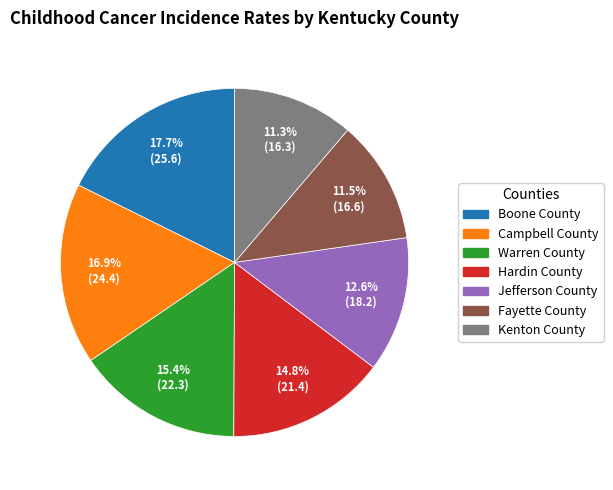

To the nearest percent, what percentage of the pie is Warren County?

15%